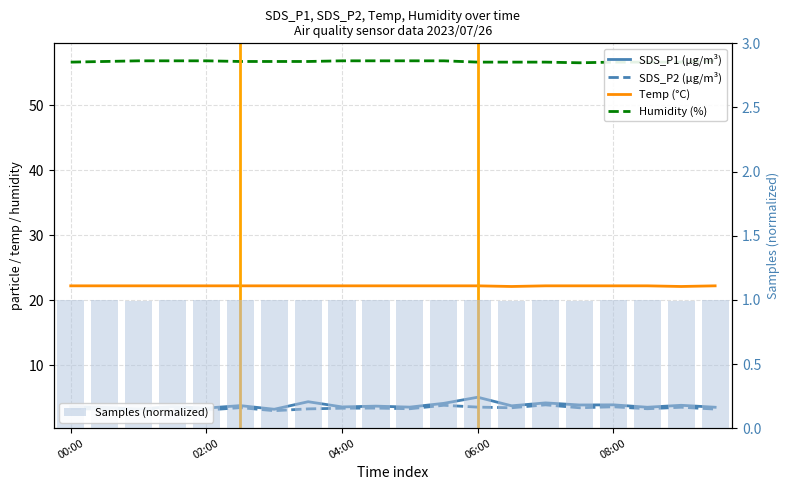

What is the highest value of the Samples (normalized) series?

1.0